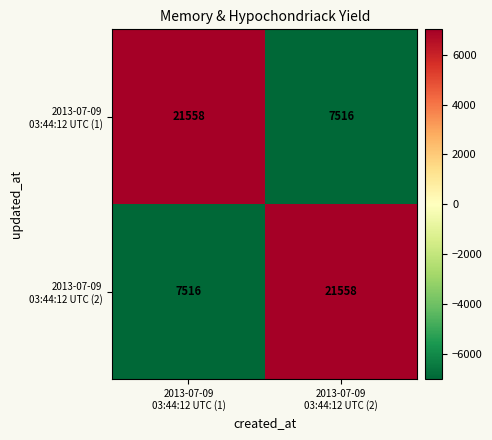

Count the number of categories in the chart.

2